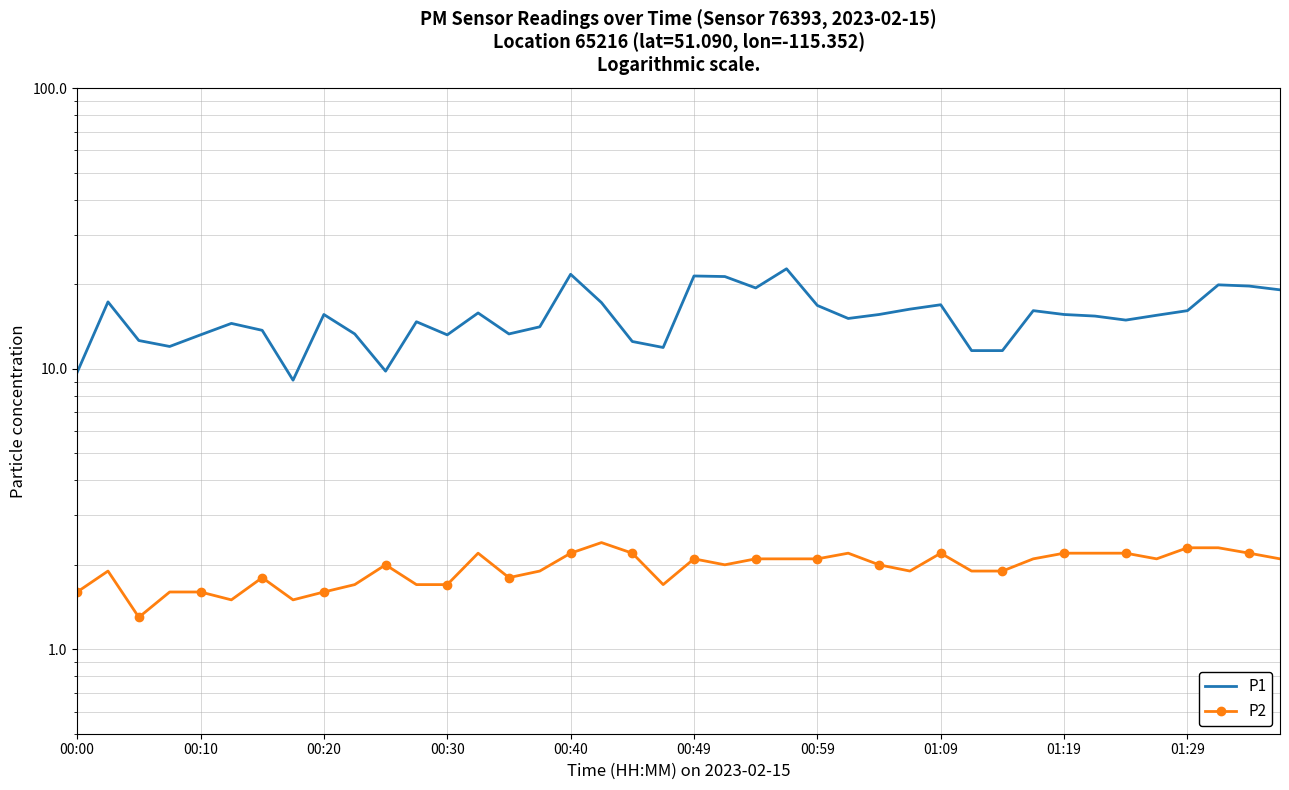

What are all the series names shown in the legend?

P1, P2